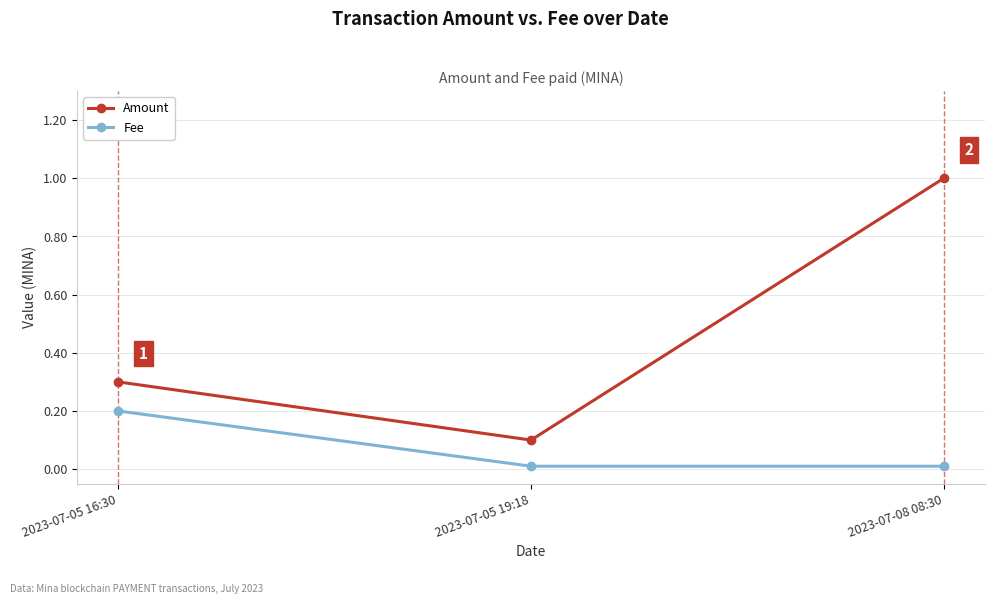

List the series in order of their peak value, lowest first.

Fee, Amount